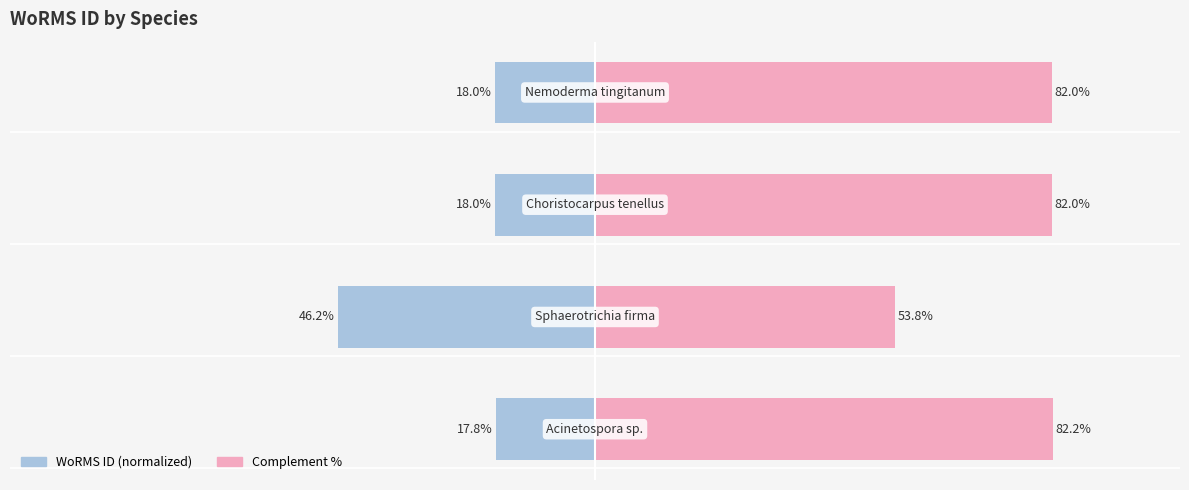

Which series has the widest spread of values?

WoRMS ID (left)